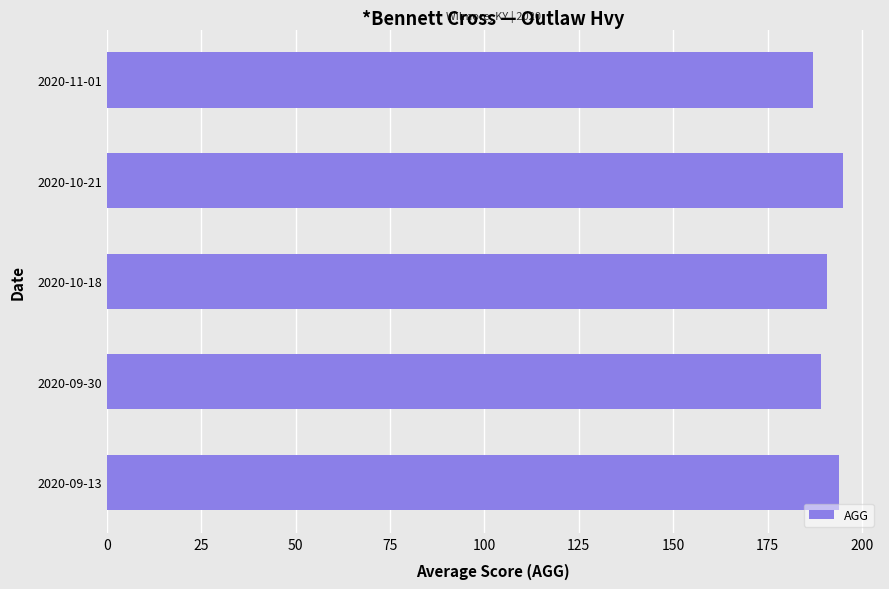

Where is the data nearest to the value 191?

2020-10-18